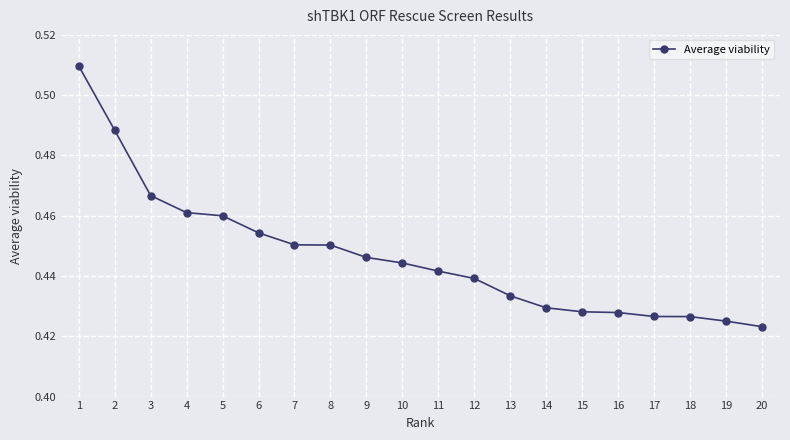

The chart shows a value of 0.1 at 14. True or false?

False